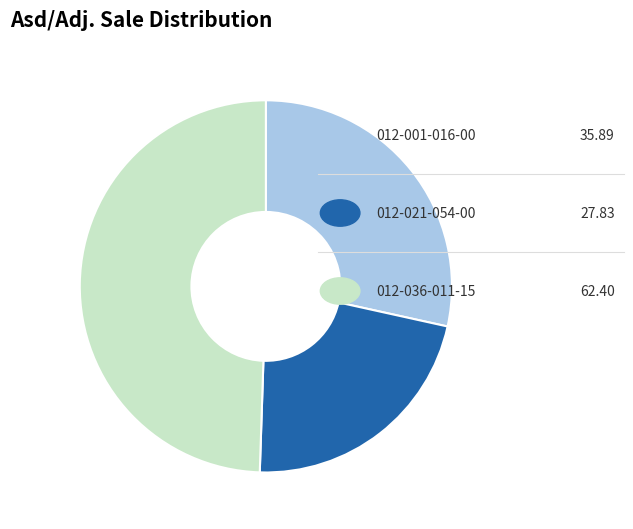

Is there a majority slice in this chart?

No